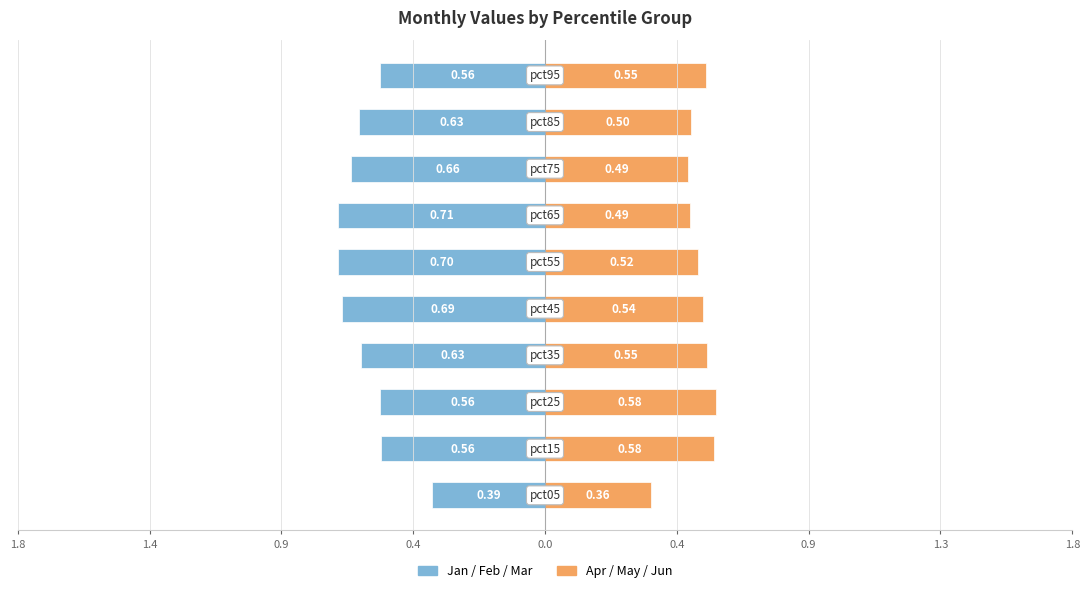

How many bars are there in each group?

2